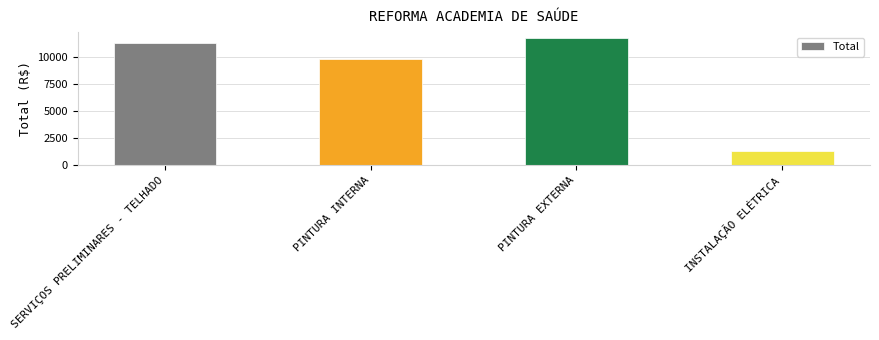

What is the value of the 3rd bar from the left?

11764.2